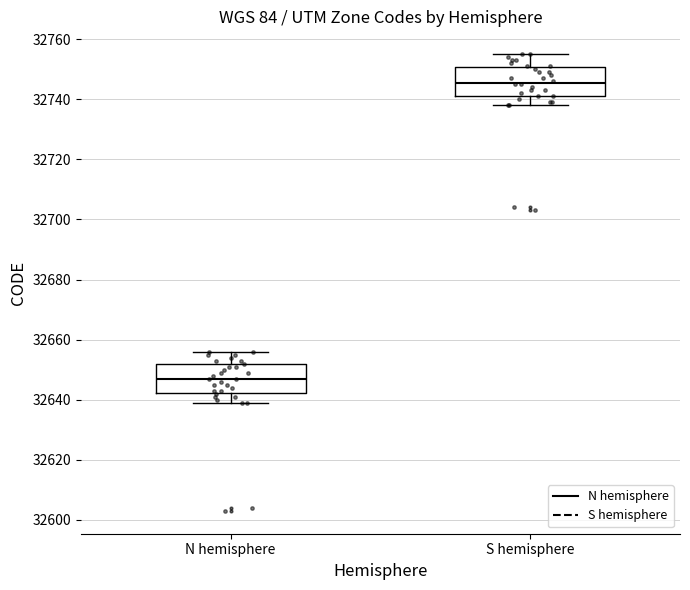

Reading left to right, read every box against the y-axis: the position of its median line, the range the box covers, and the ends of its whiskers. The values are not printed on the chart, so give them approximately, as read against the axis.

N hemisphere: median 32648, box 32642 to 32652, whiskers 32640 to 32656
S hemisphere: median 32746, box 32742 to 32750, whiskers 32738 to 32756